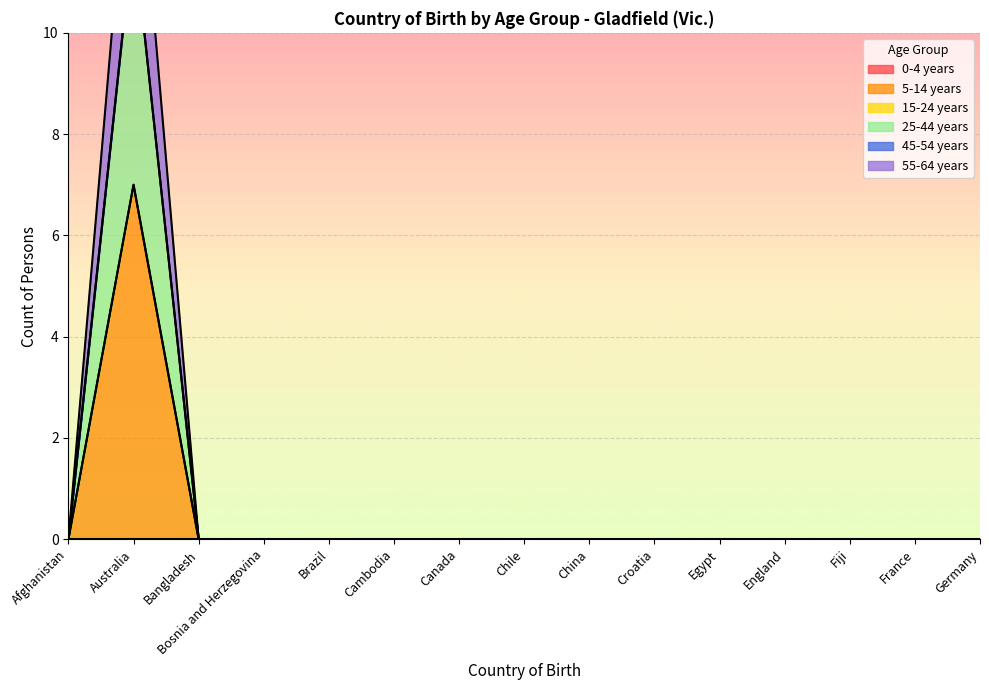

What position from the right is Fiji?

3